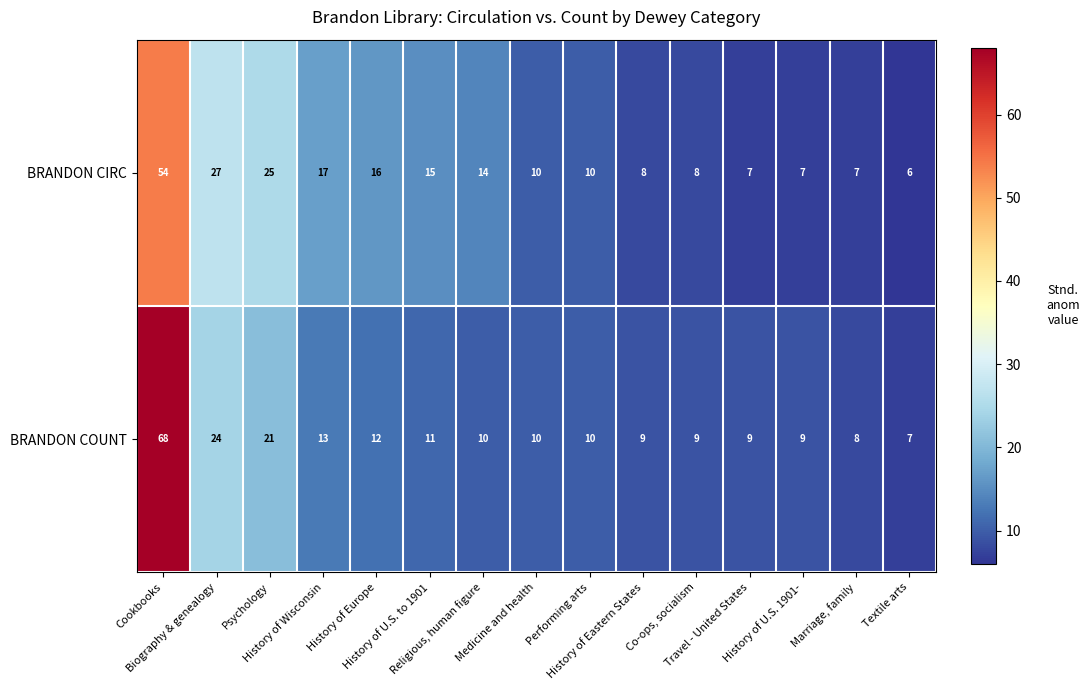

Which series has the largest total across all categories?

BRANDON CIRC